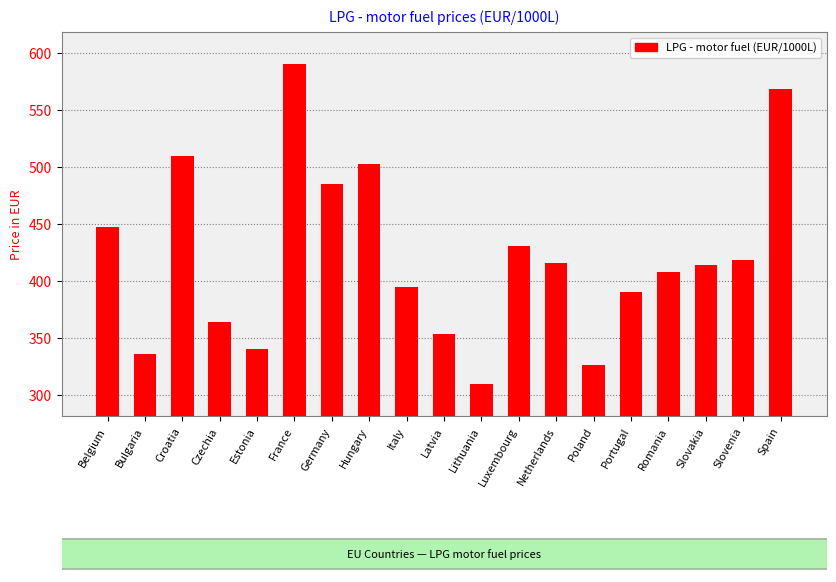

The value at Latvia is 98.4. True or false?

False